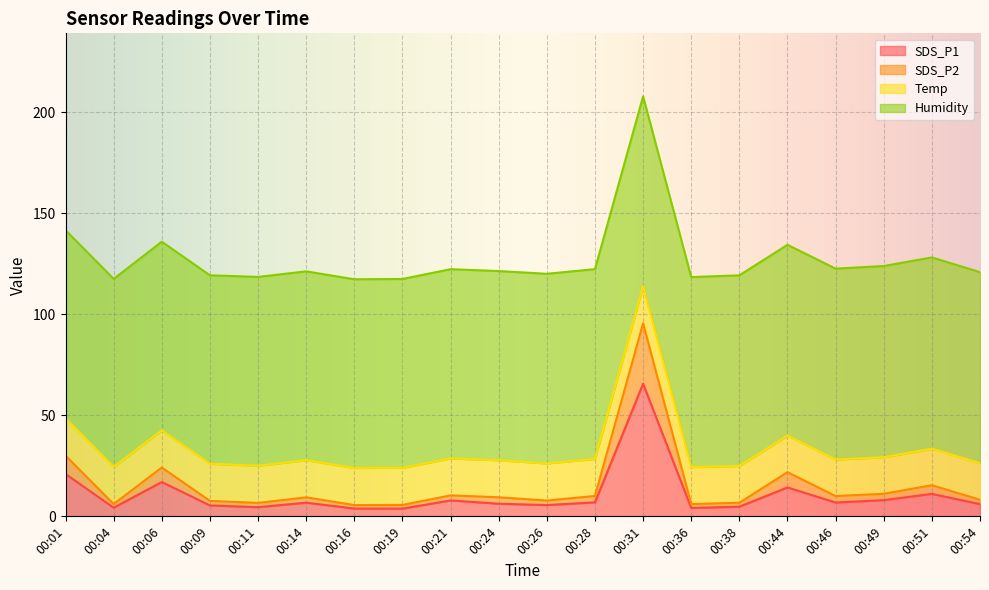

The value of SDS_P2 at 00:04 is 6.1. True or false?

True